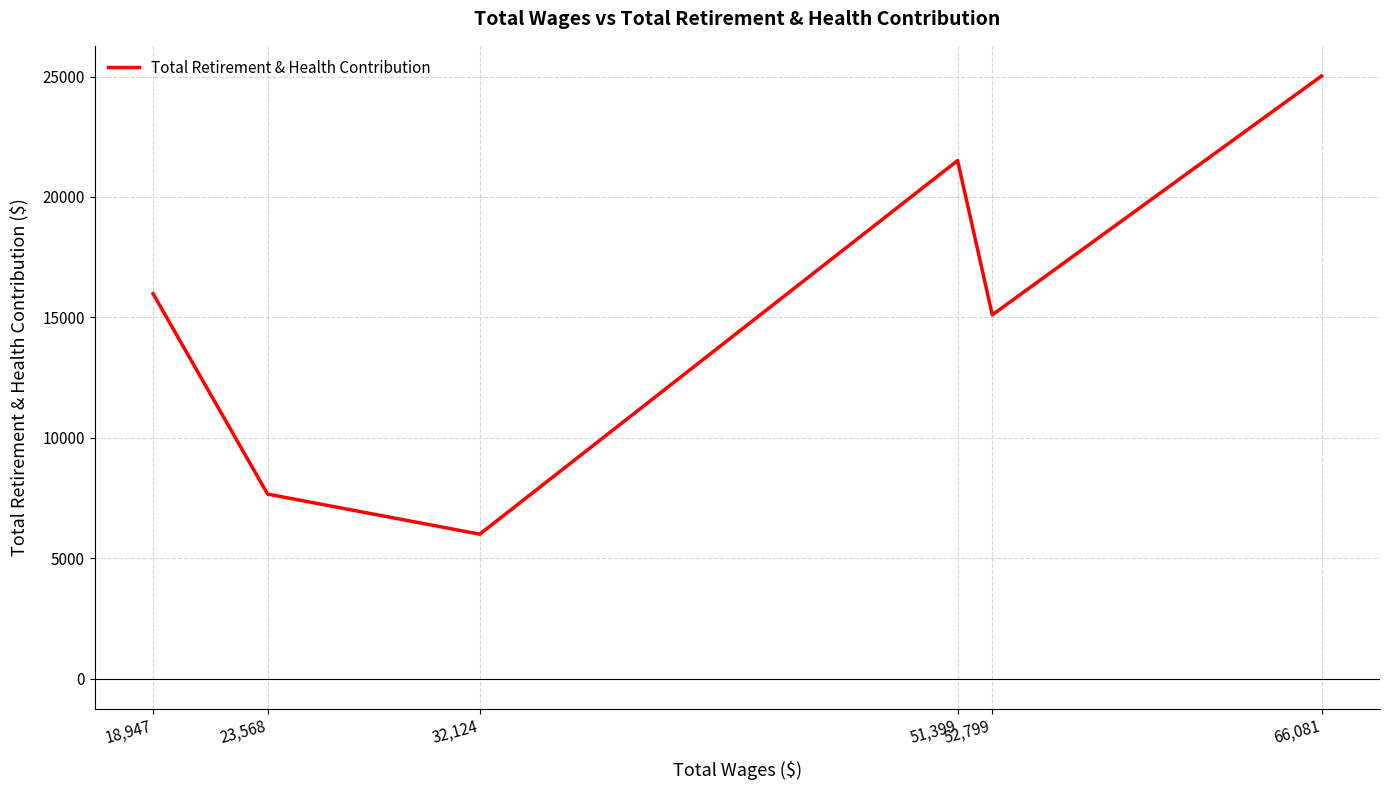

What is the change in value from 23,568 to 32,124?

-1664